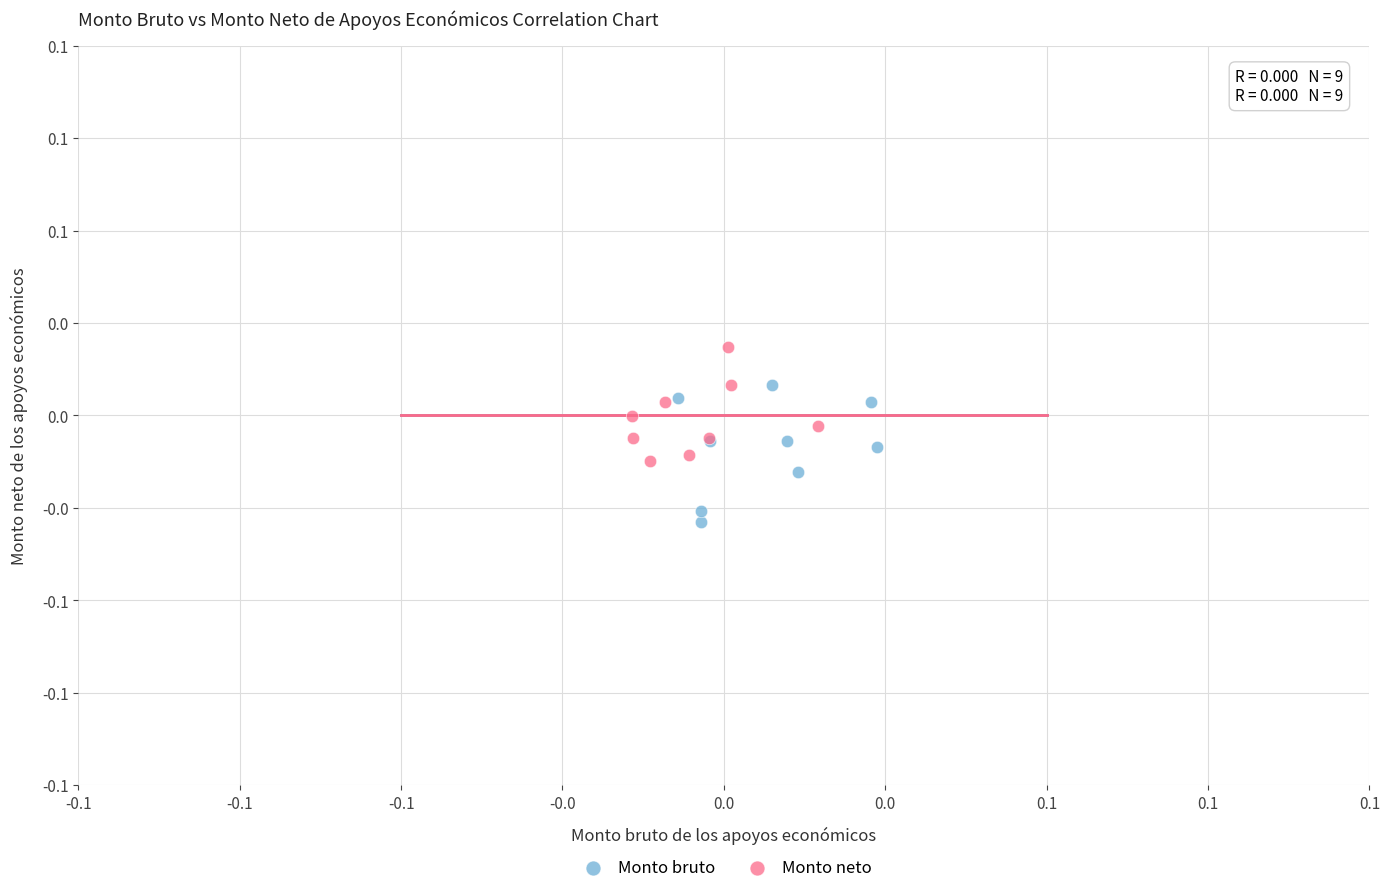

What are all the series names shown in the legend?

Monto bruto, Monto neto